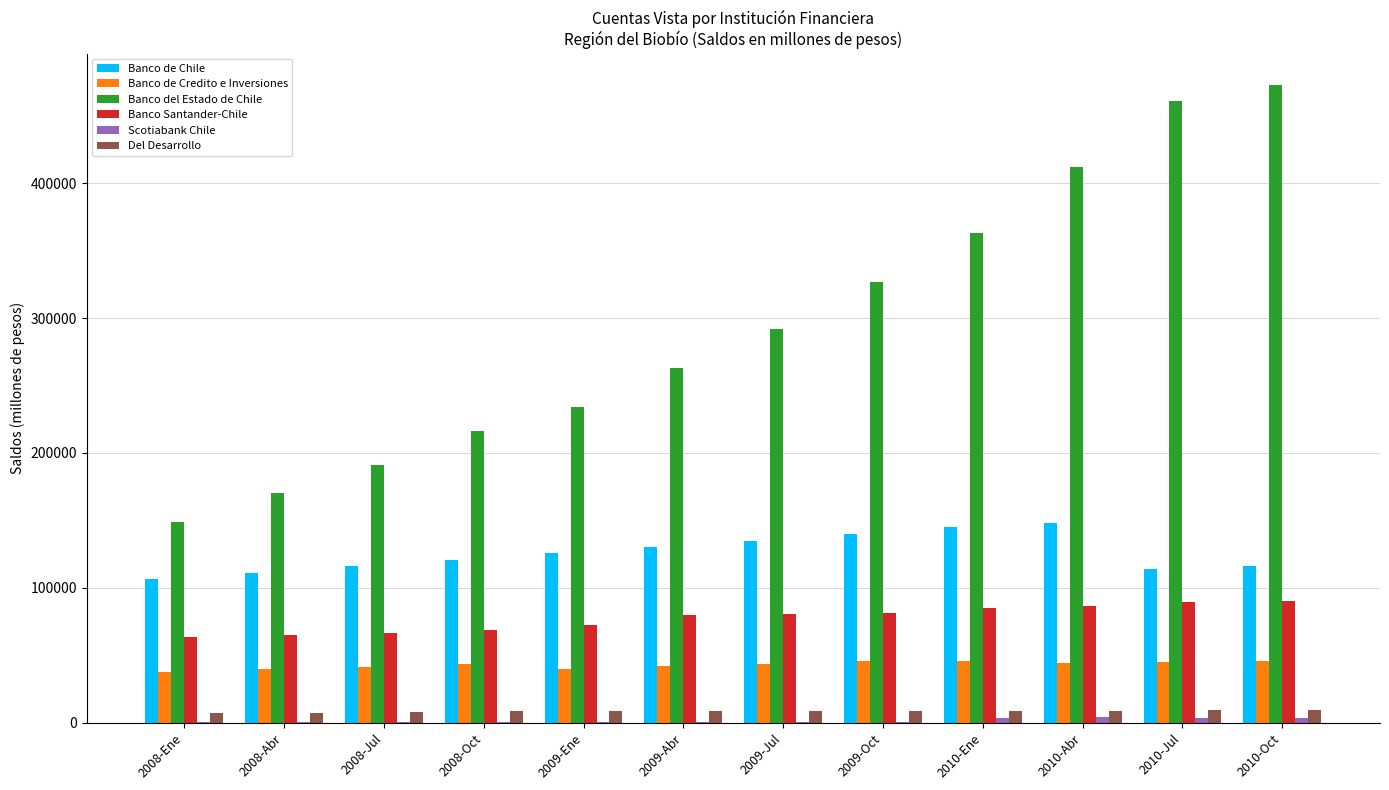

How many groups of bars are there?

12